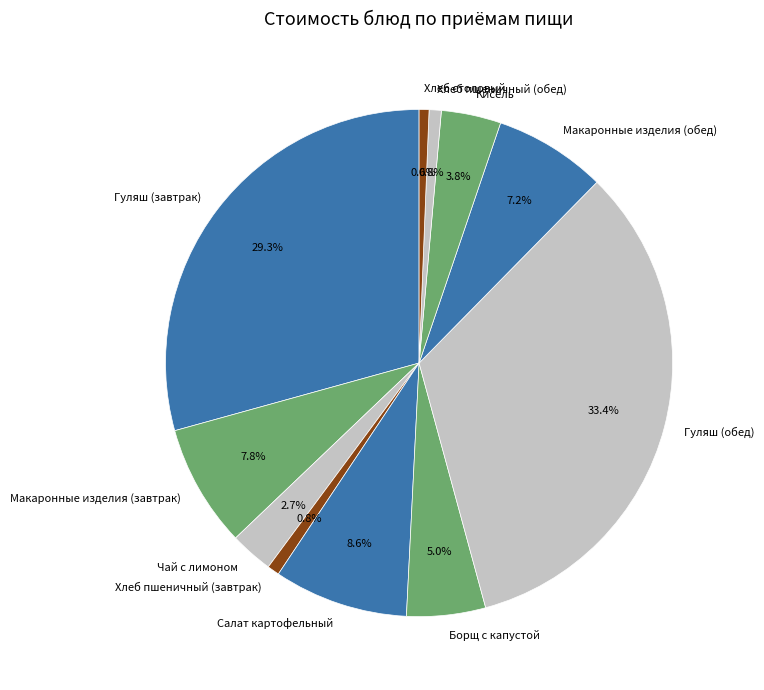

The Хлеб пшеничный (завтрак) slice represents 11% of the pie. True or false?

False